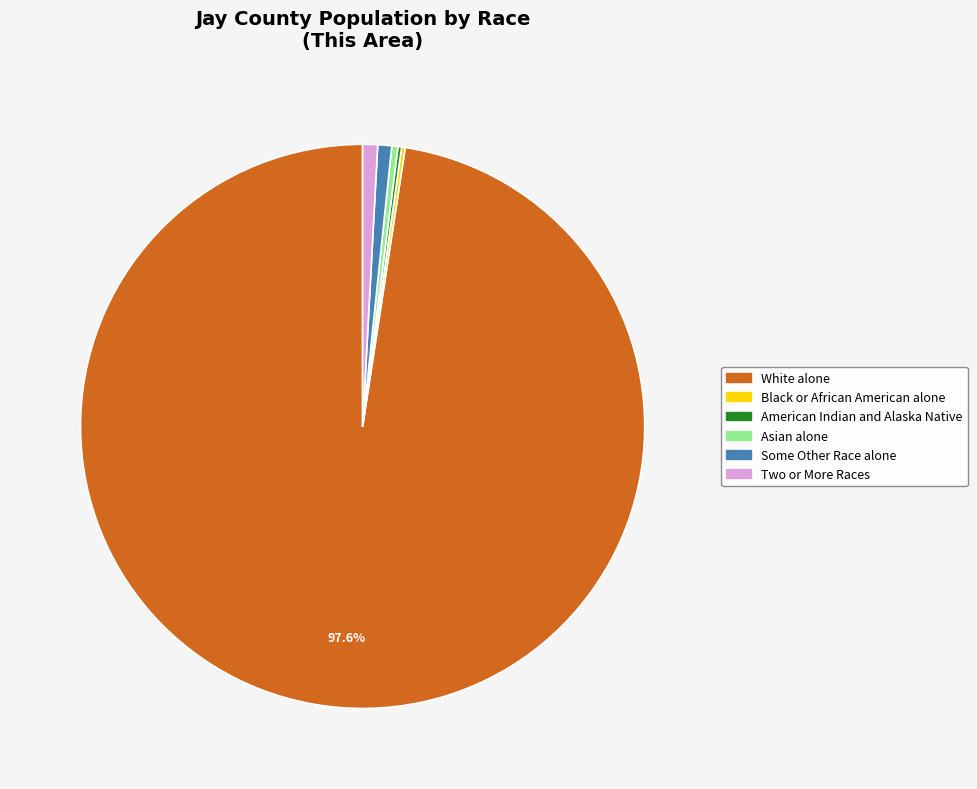

Which category has the biggest portion of the pie?

White alone